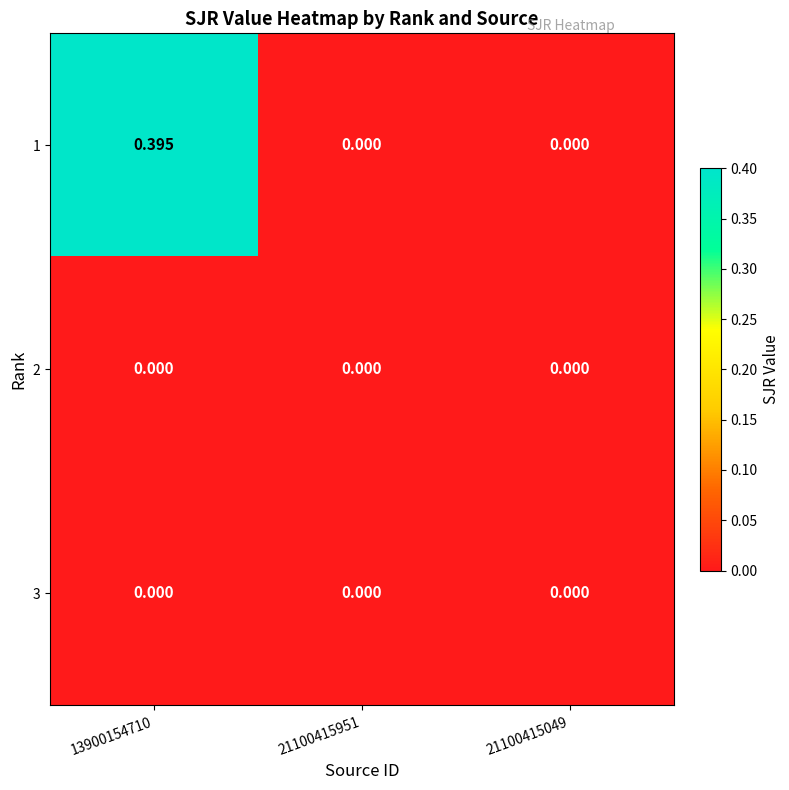

List the series in order of their peak value, highest first.

1, 2, 3